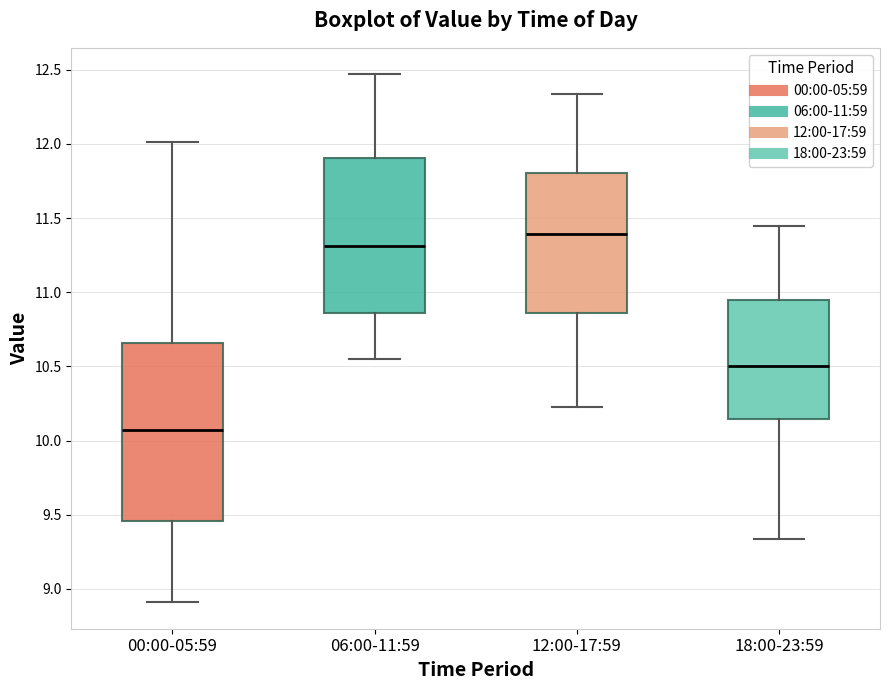

Reading left to right, read every box against the y-axis: the position of its median line, the range the box covers, and the ends of its whiskers. The values are not printed on the chart, so give them approximately, as read against the axis.

00:00-05:59: median 10.05, box 9.45 to 10.65, whiskers 8.90 to 12.00
06:00-11:59: median 11.30, box 10.85 to 11.90, whiskers 10.55 to 12.45
12:00-17:59: median 11.40, box 10.85 to 11.80, whiskers 10.25 to 12.35
18:00-23:59: median 10.50, box 10.15 to 10.95, whiskers 9.35 to 11.45